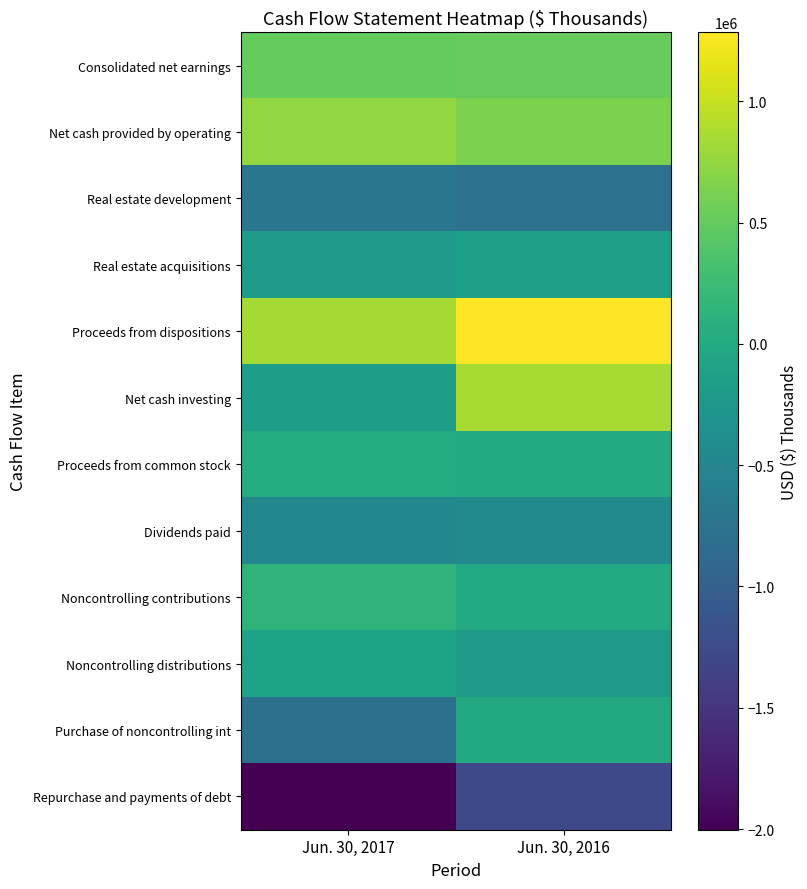

What value does the Real estate development series have at Jun. 30, 2016?

-775545